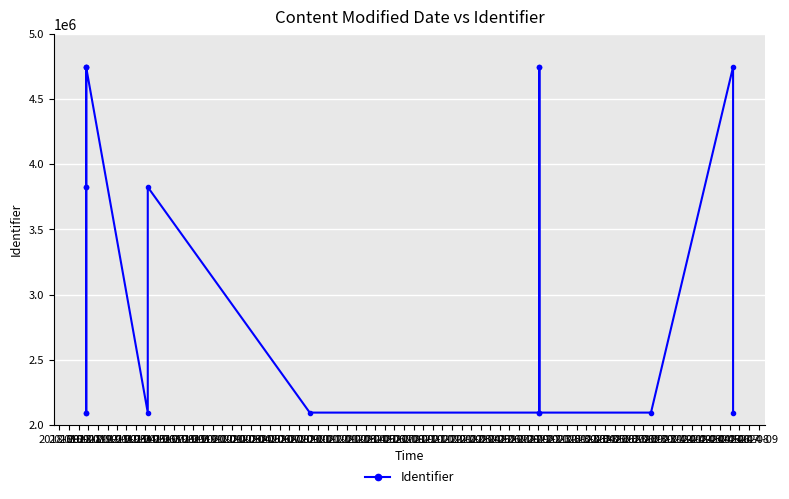

What is the maximum value shown in the chart?

4746603